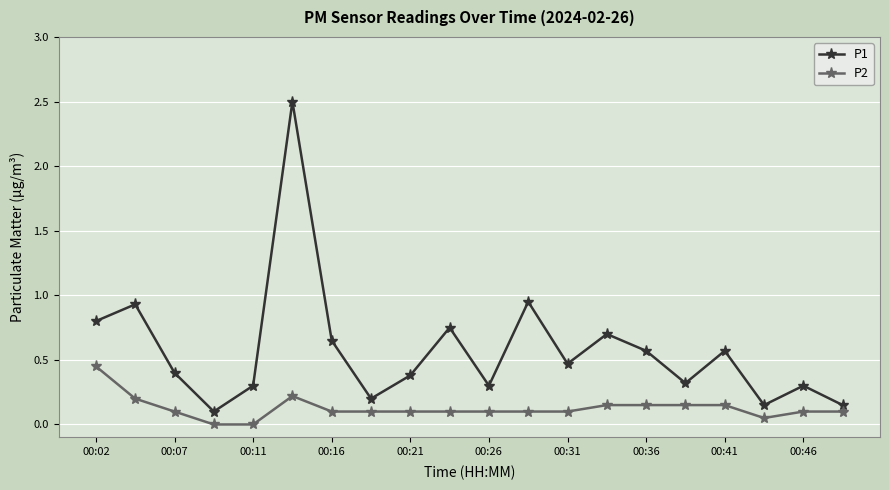

What is the value of the P1 point at the 9th from the left?

0.4